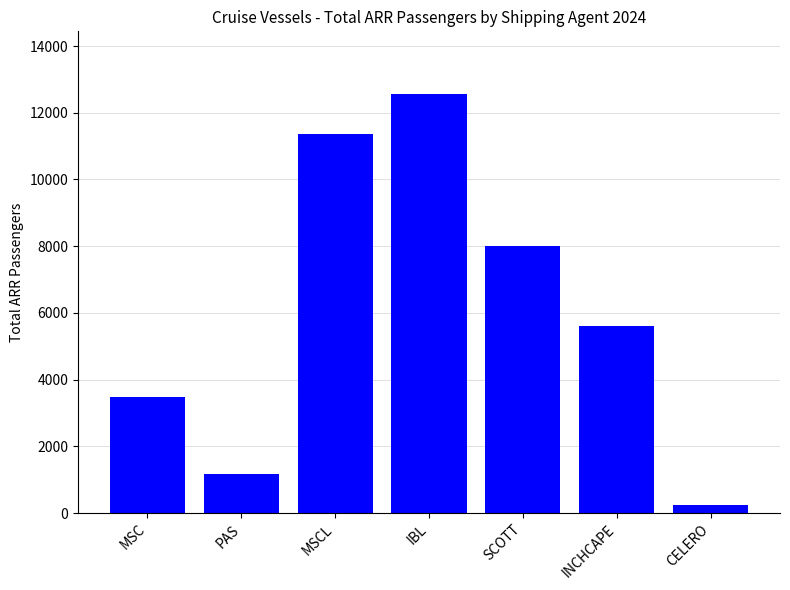

Rank the categories by value from lowest to highest.

CELERO, PAS, MSC, INCHCAPE, SCOTT, MSCL, IBL